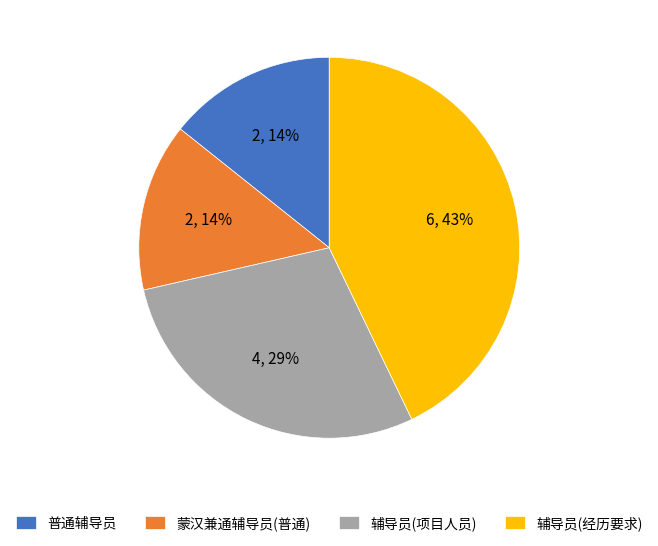

Is the sum of 普通辅导员 and 蒙汉兼通辅导员(普通) greater than half?

No